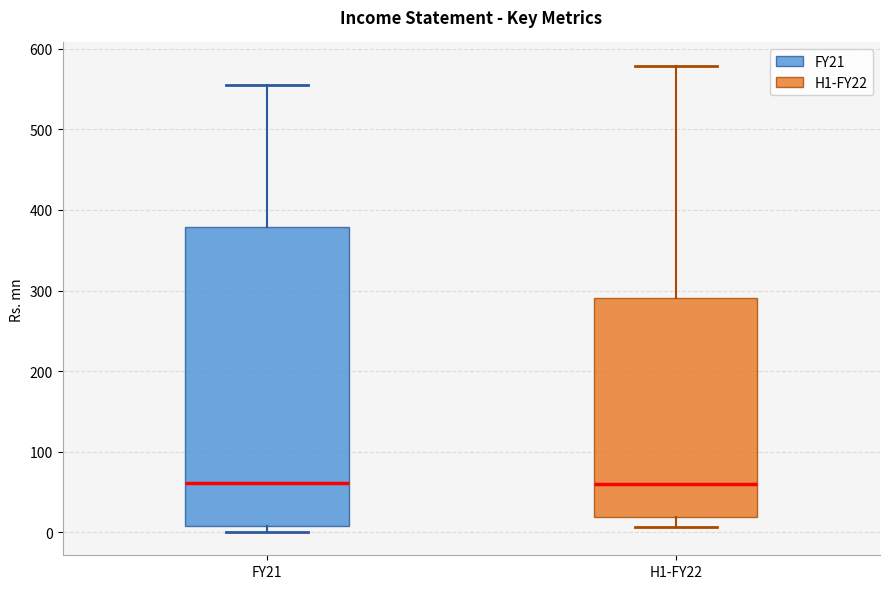

Reading left to right, read every box against the y-axis: the position of its median line, the range the box covers, and the ends of its whiskers. The values are not printed on the chart, so give them approximately, as read against the axis.

FY21: median 60, box 10 to 380, whiskers 0 to 560
H1-FY22: median 60, box 20 to 290, whiskers 10 to 580